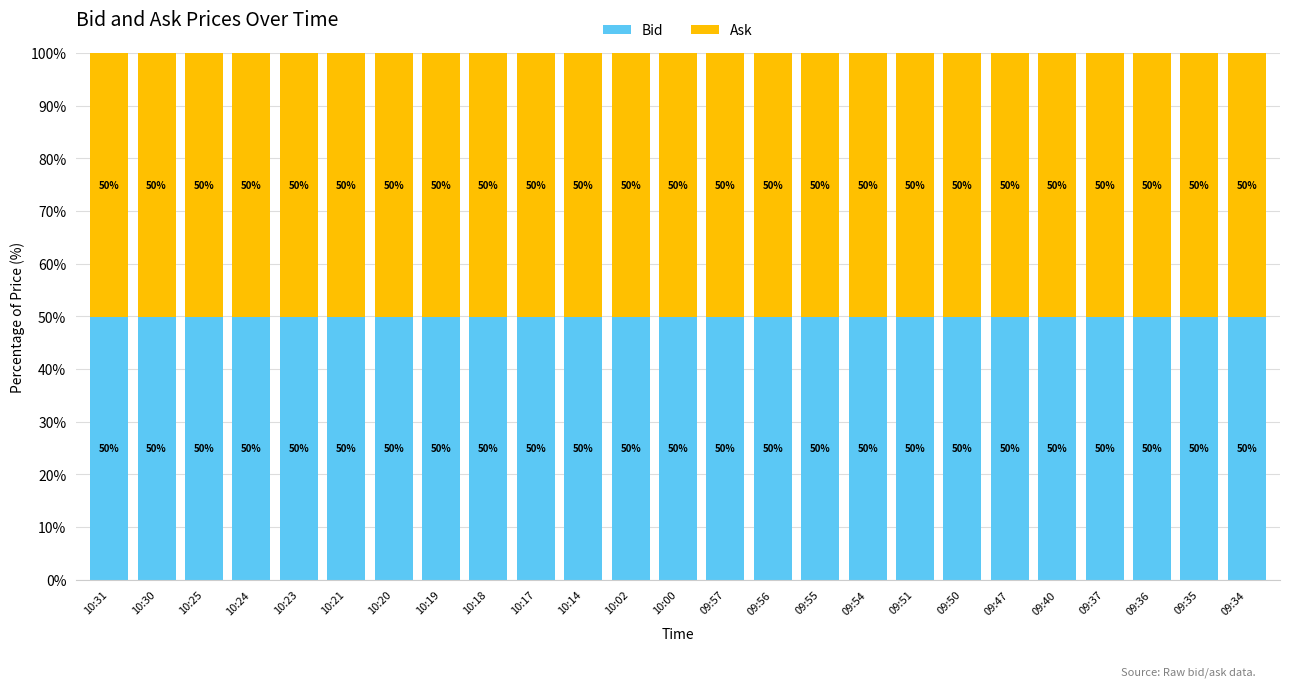

Count the Bid values in the range 49 to 50.

25